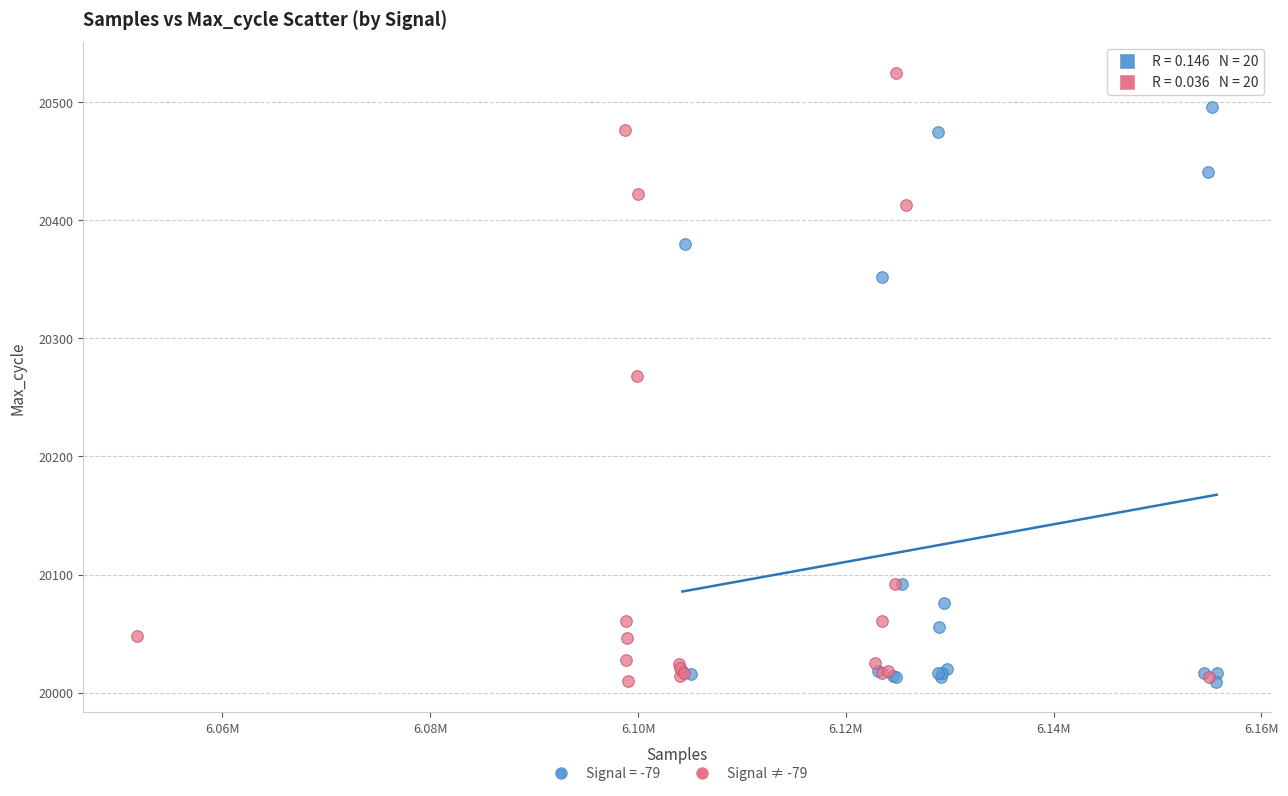

Which series reaches the maximum Y coordinate?

Signal ≠ -79